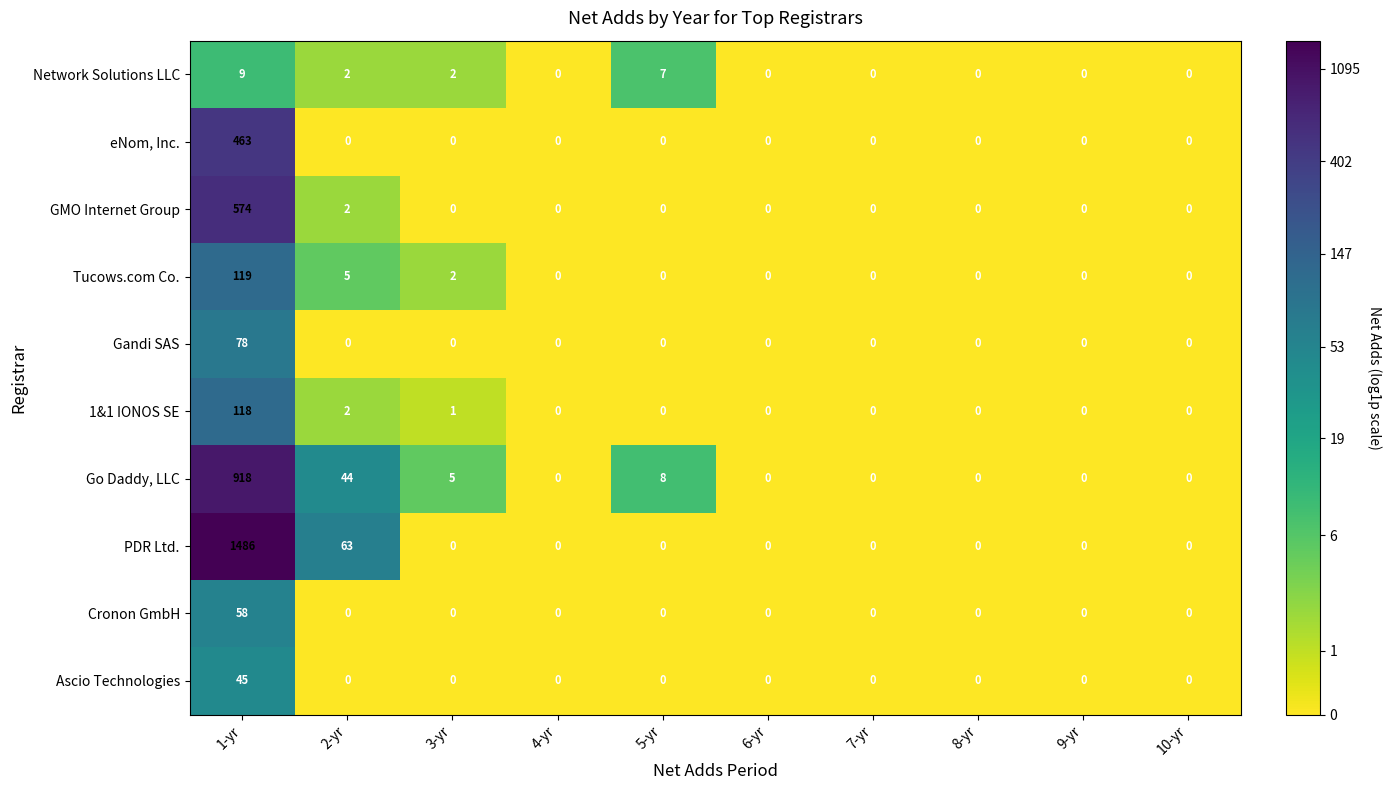

What is the average value of the 1&1 IONOS SE series?

12